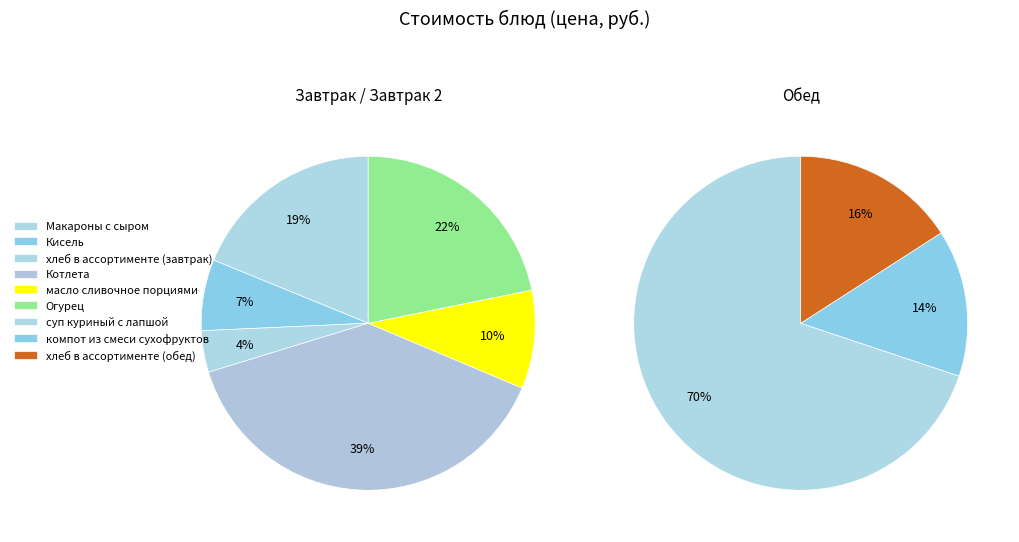

Which slice is the smallest?

хлеб в ассортименте (завтрак)